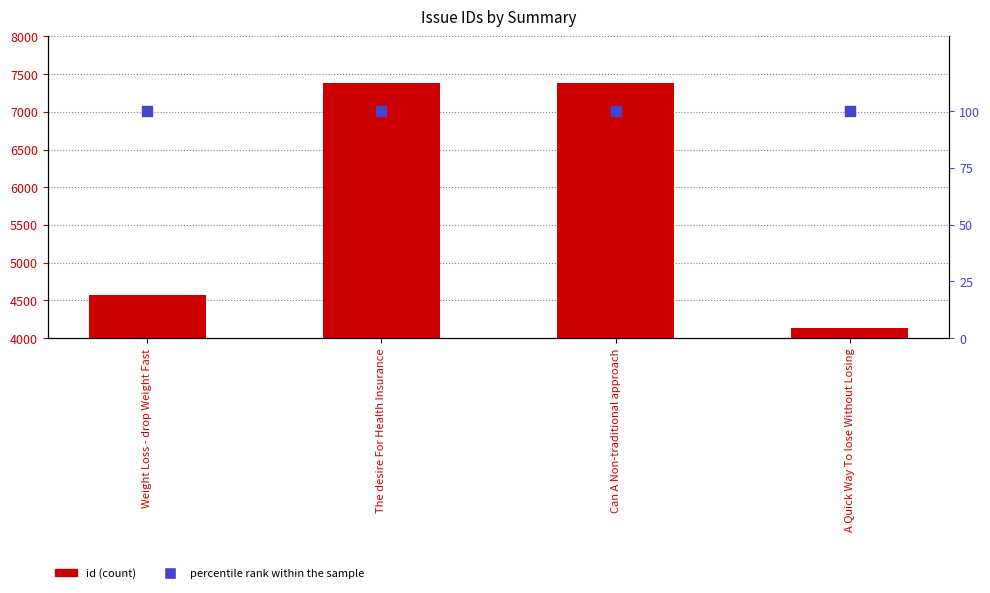

What is the total value across all series at Can A Non-traditional approach?

7484